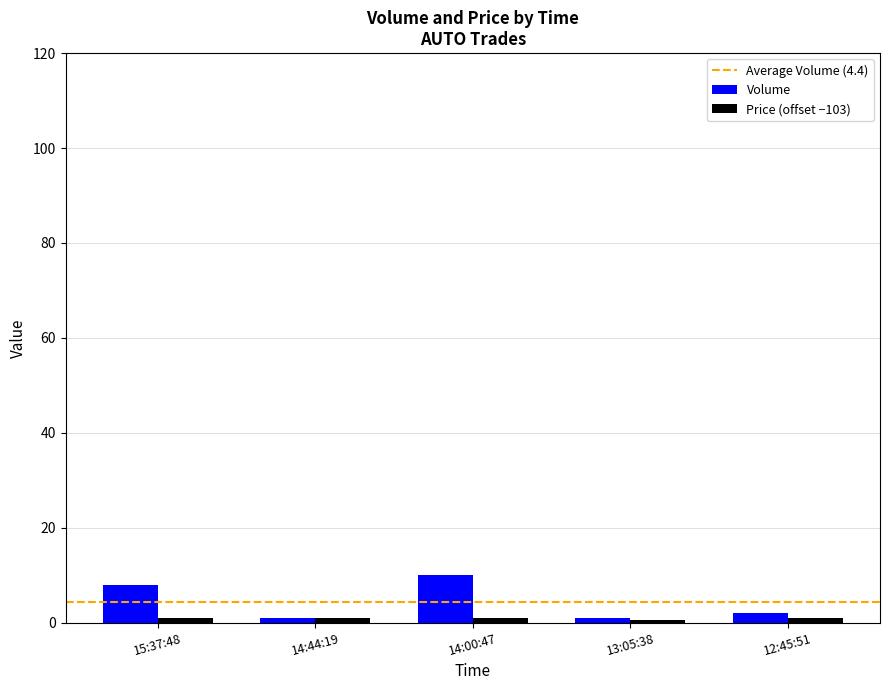

Which series has the widest spread of values?

Volume